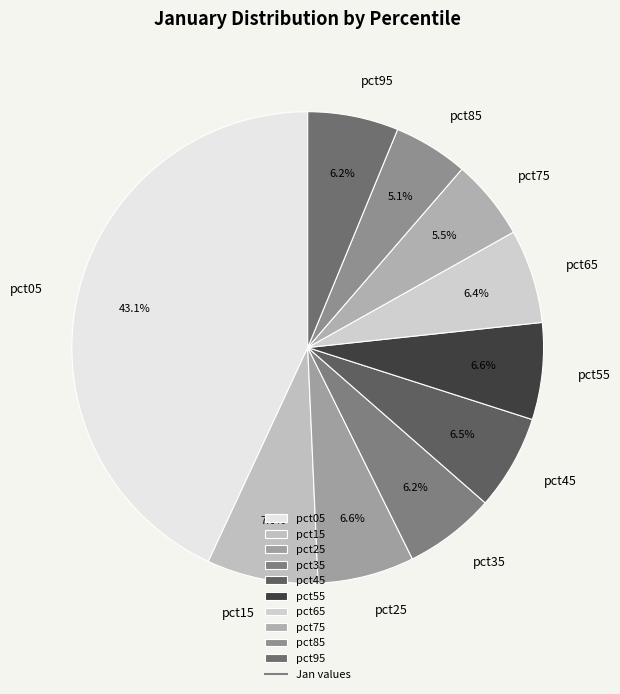

To the nearest percent, what portion does pct85 represent?

5%